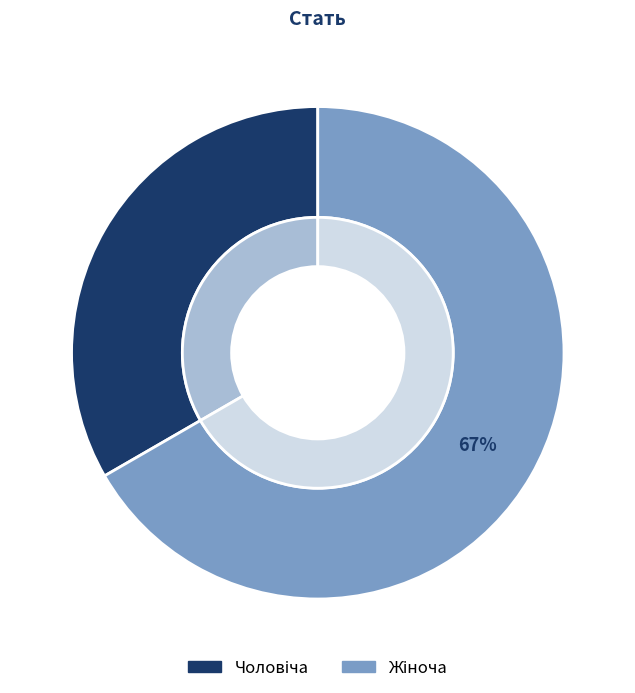

Between Чоловіча and Жіноча, which is larger?

Жіноча